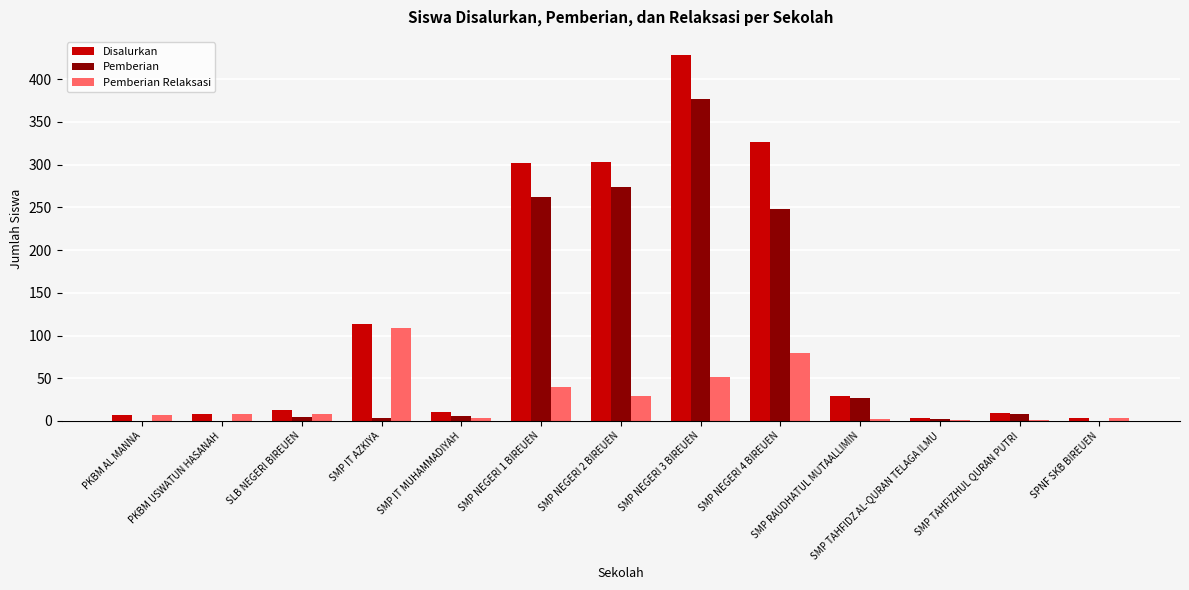

Which series has the largest total across all categories?

Disalurkan